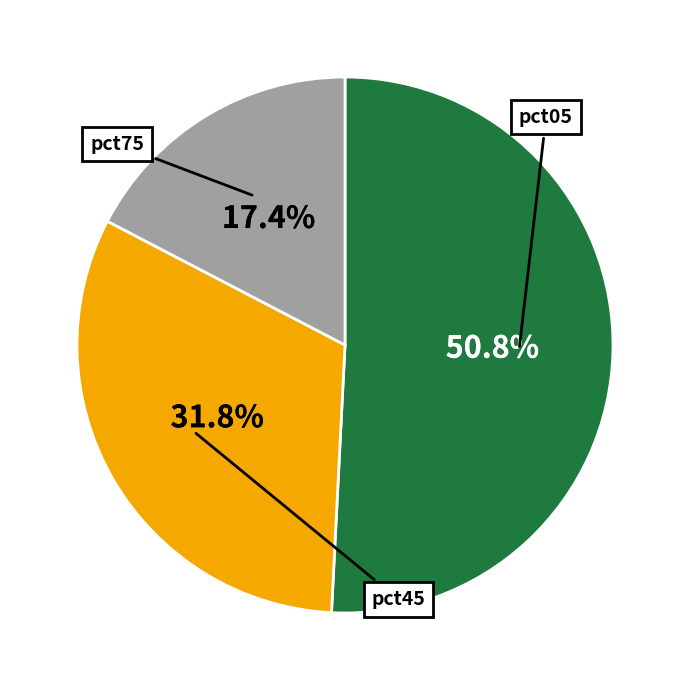

Is there a majority slice in this chart?

Yes